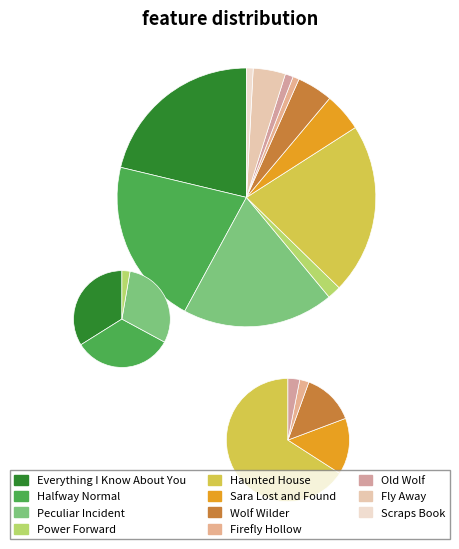

To the nearest percent, what is the combined percentage of Wolf Wilder and Everything I Know About You?

26%